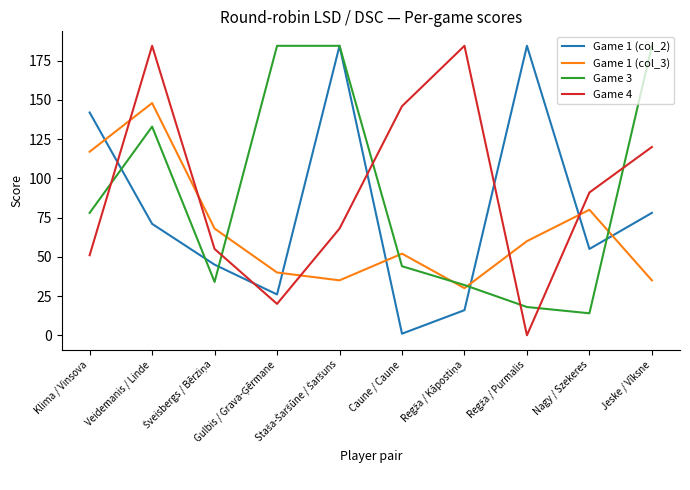

At Veidemanis / Linde, list the series in order from smallest to largest.

Game 1 (col_2), Game 3, Game 1 (col_3), Game 4